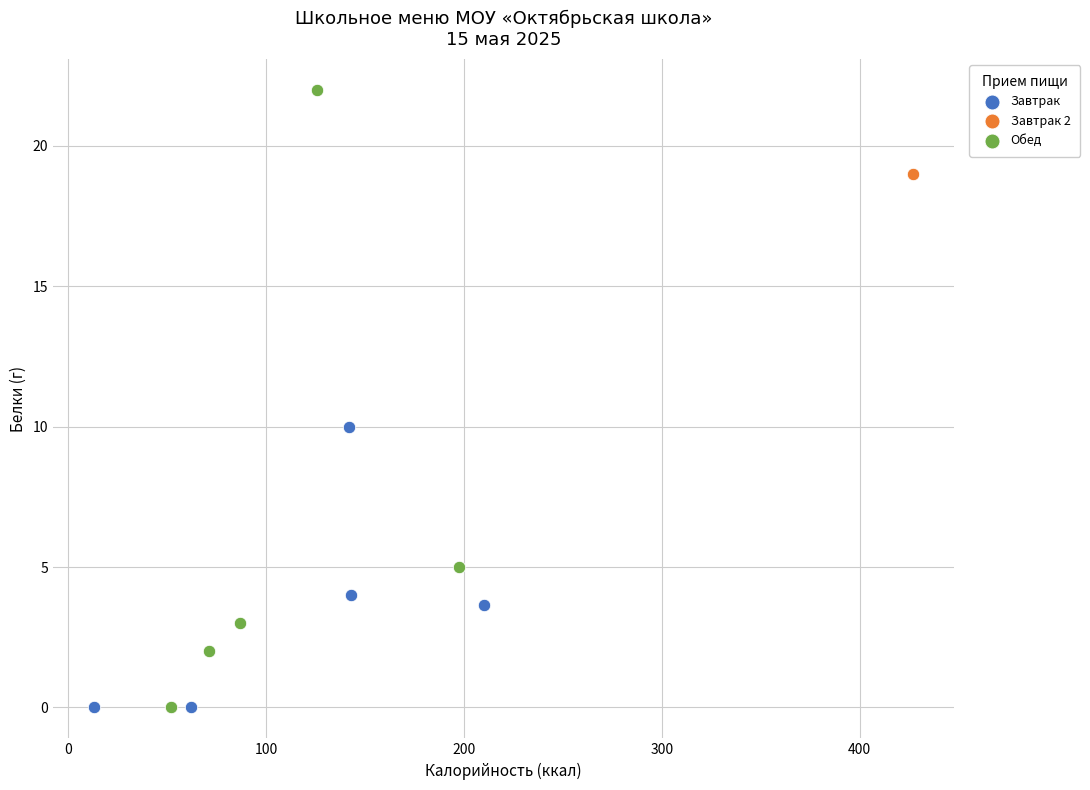

Which series contains the highest Y value?

Обед